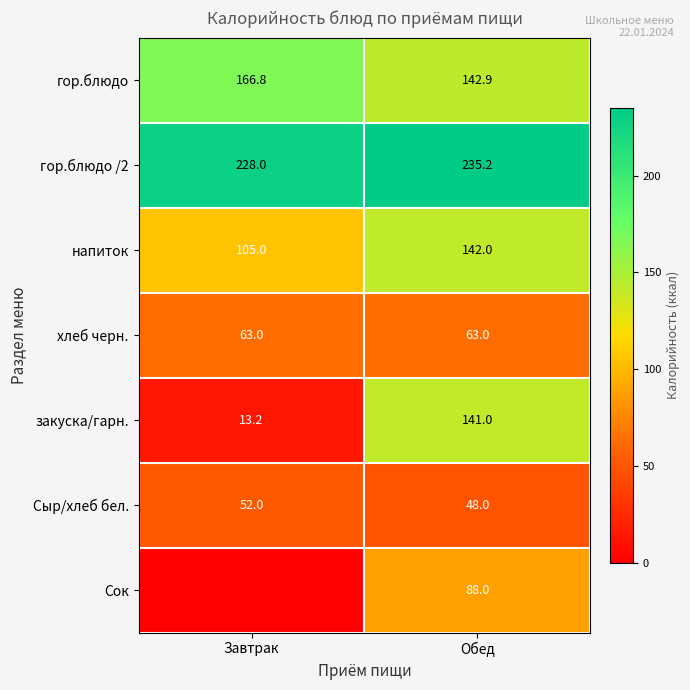

Rank the categories by закуска/гарн. value from highest to lowest.

Обед, Завтрак